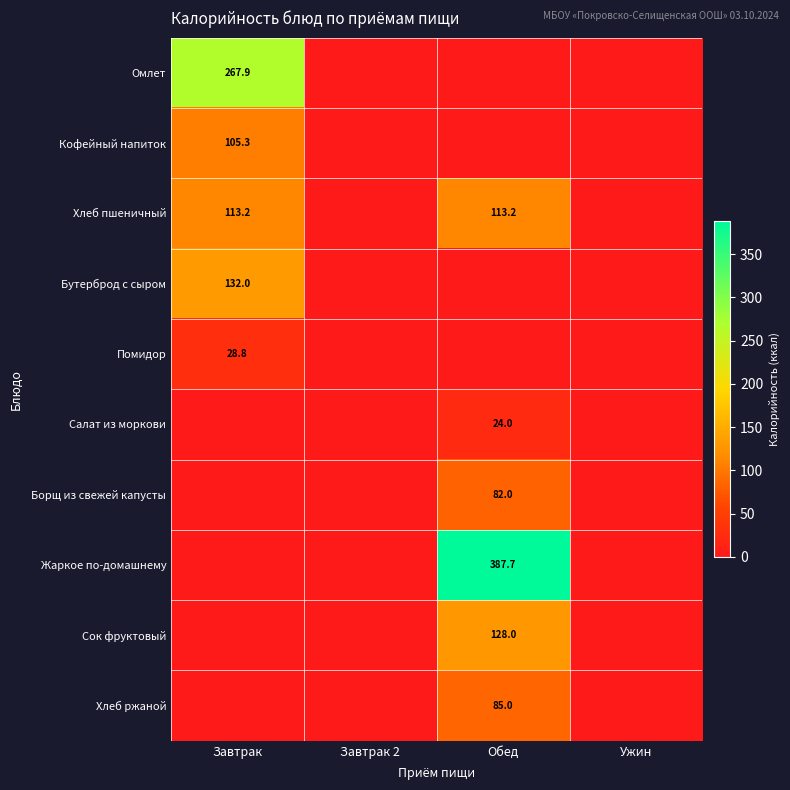

True or false: Хлеб ржаной has a value of 85.0 at Обед.

True